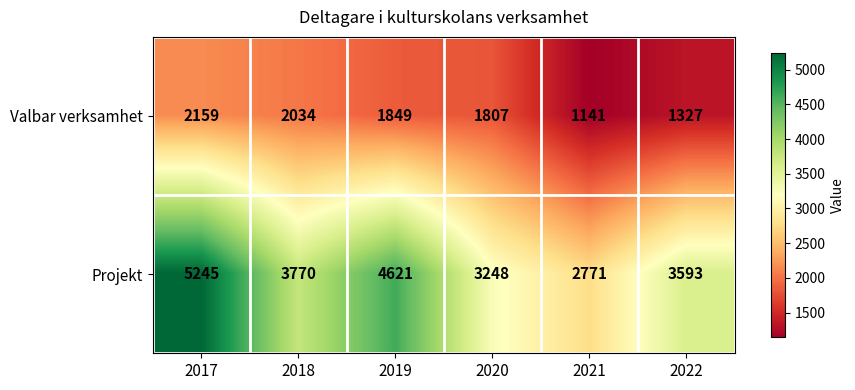

How many categories are shown in the chart?

6